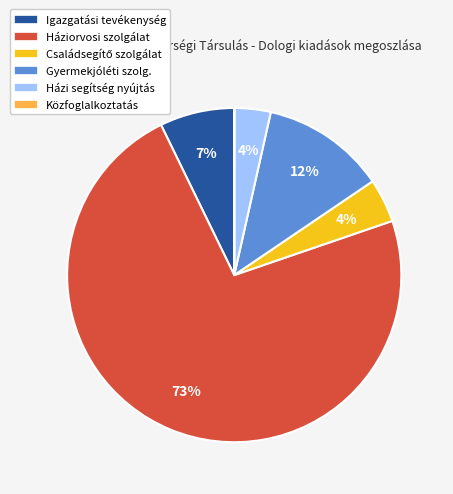

Is there a majority slice in this chart?

Yes